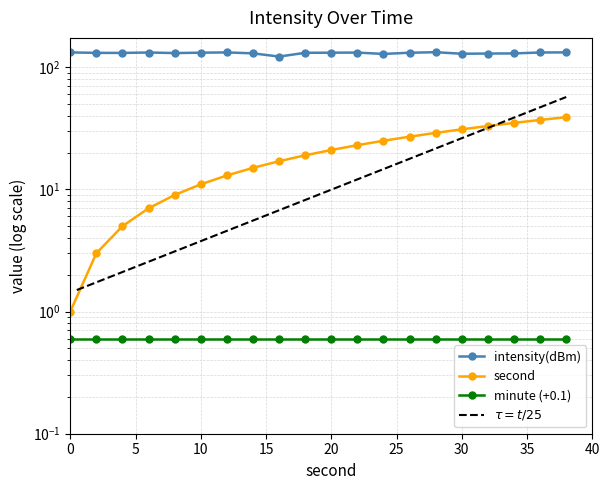

At how many categories does at least one series exceed 128?

19